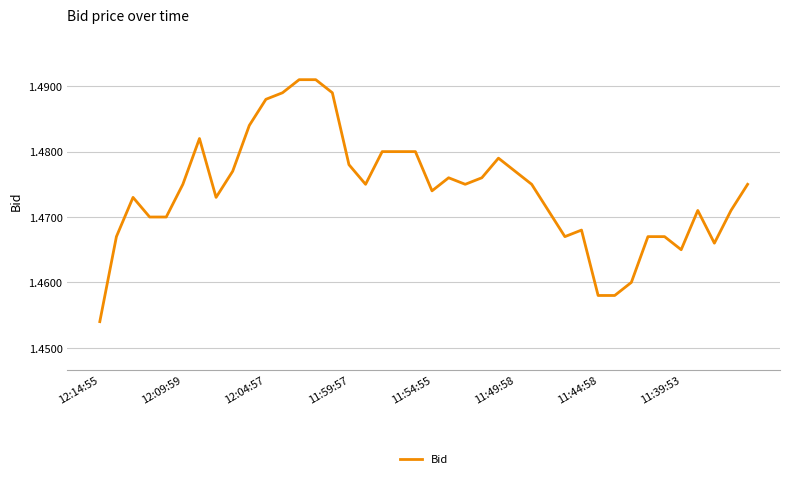

How many series are shown in this chart?

1